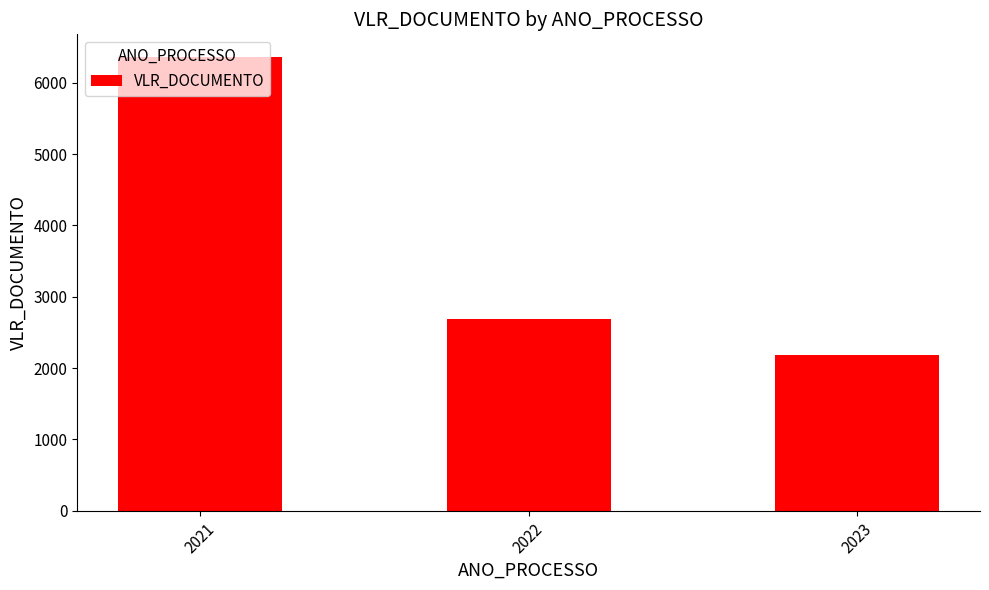

What is the greatest value displayed?

6359.0